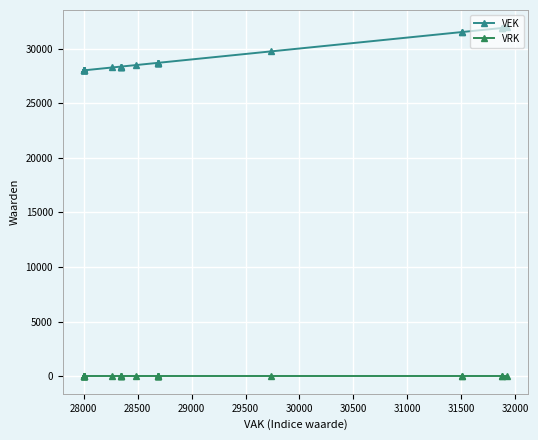

How many lines are shown in the chart?

2